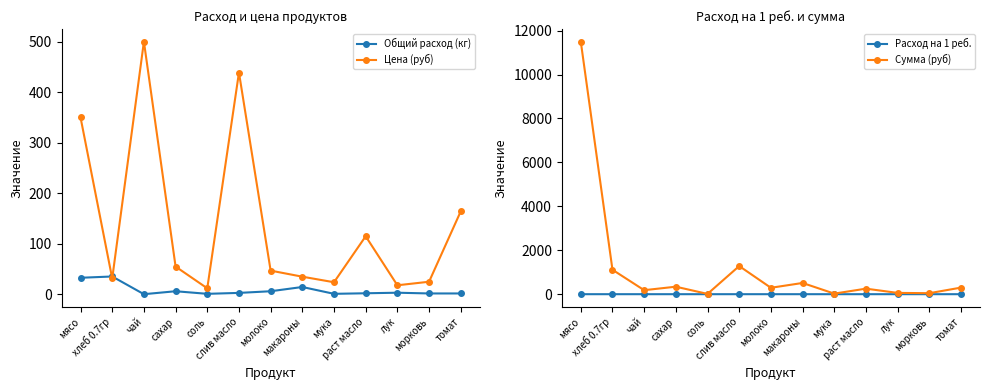

How many values in the Цена (руб) series exceed 47?

6